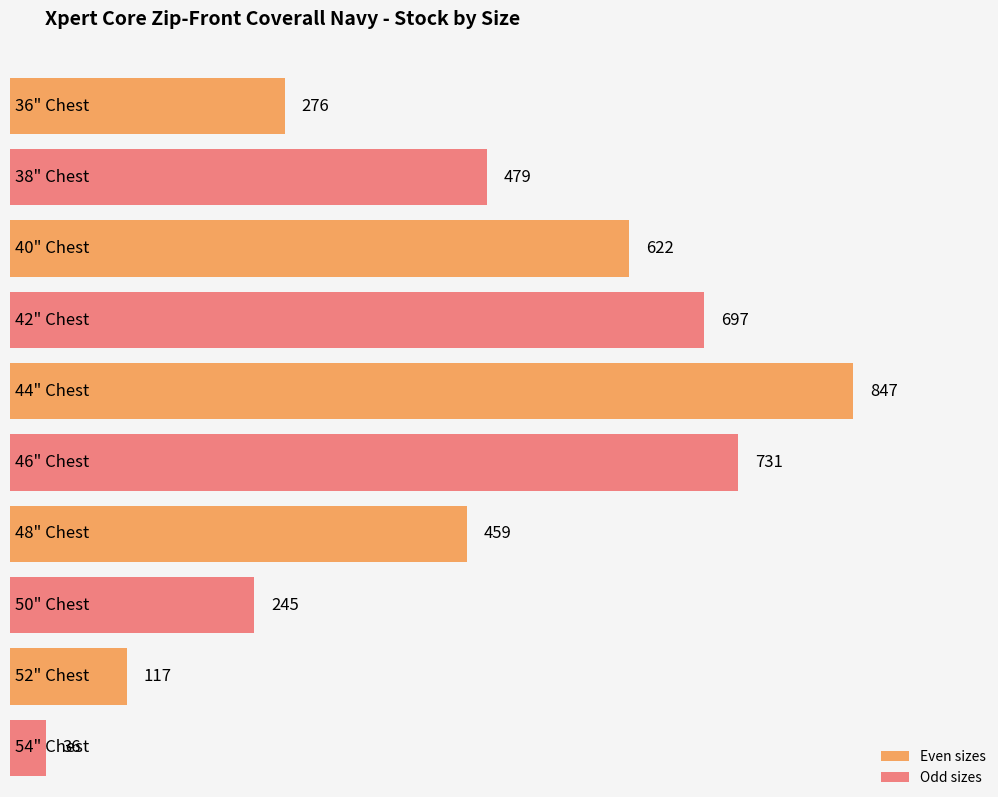

What is the label of the 1st bar from the left?

36" Chest